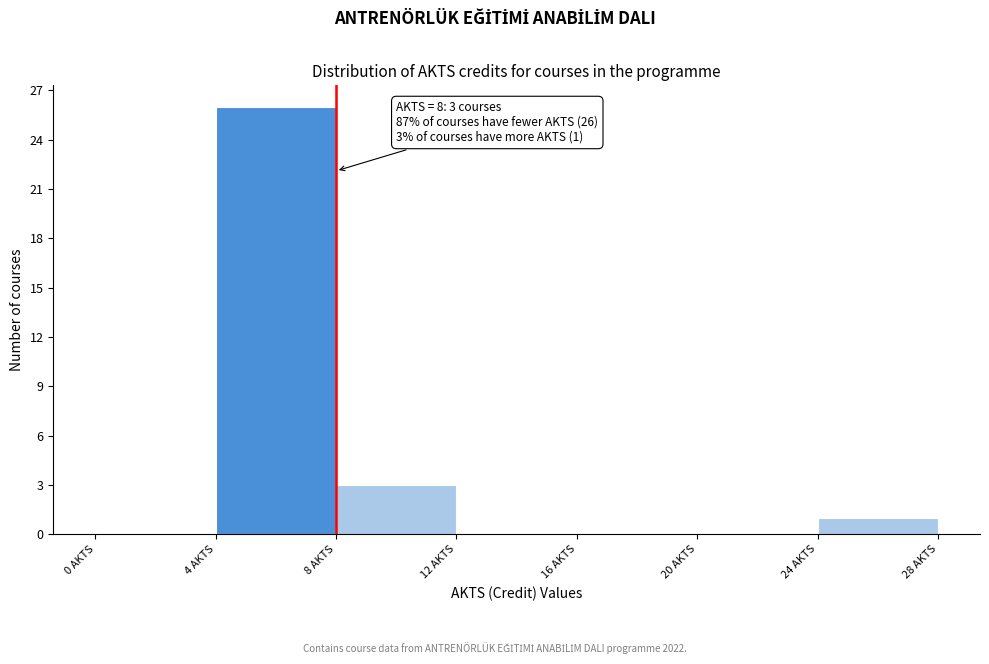

Which range on the x-axis has the tallest bar?

4 to 8